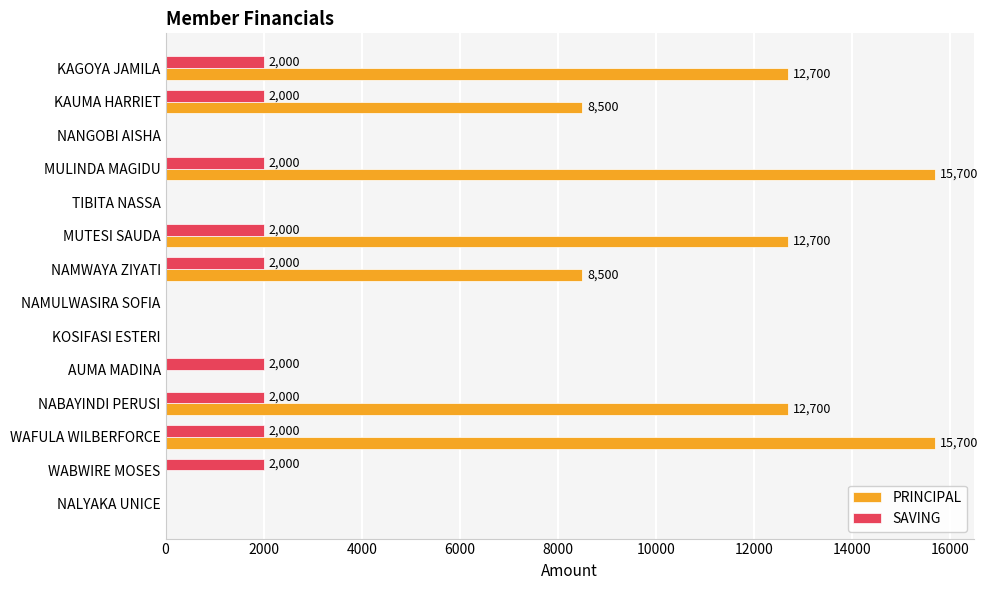

What is the total value across all series at WAFULA WILBERFORCE?

17700